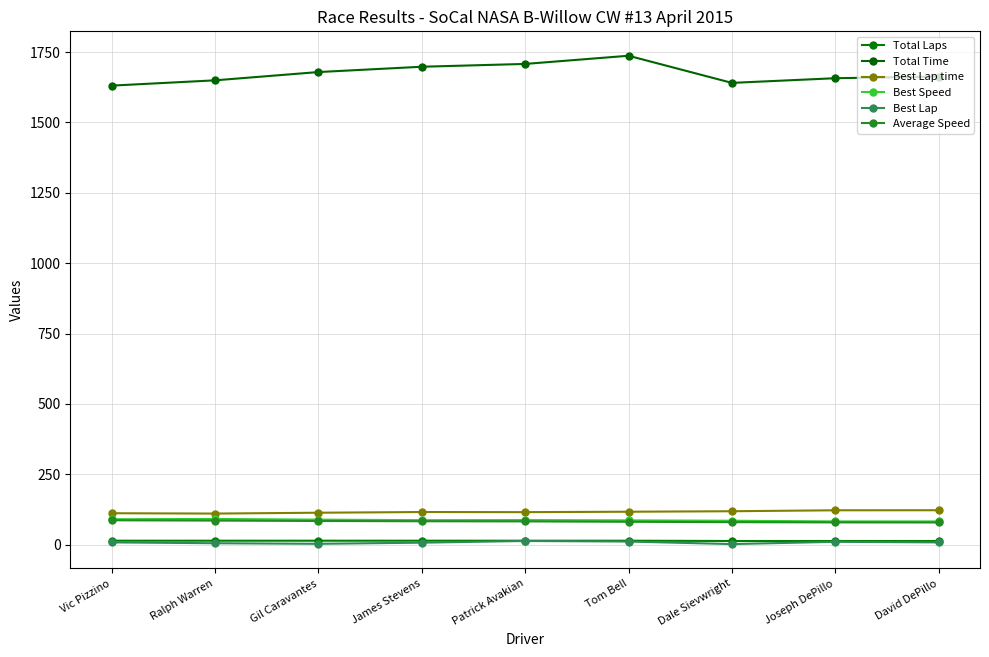

What is the value of the Average Speed point at the 3rd from the left?

84.0